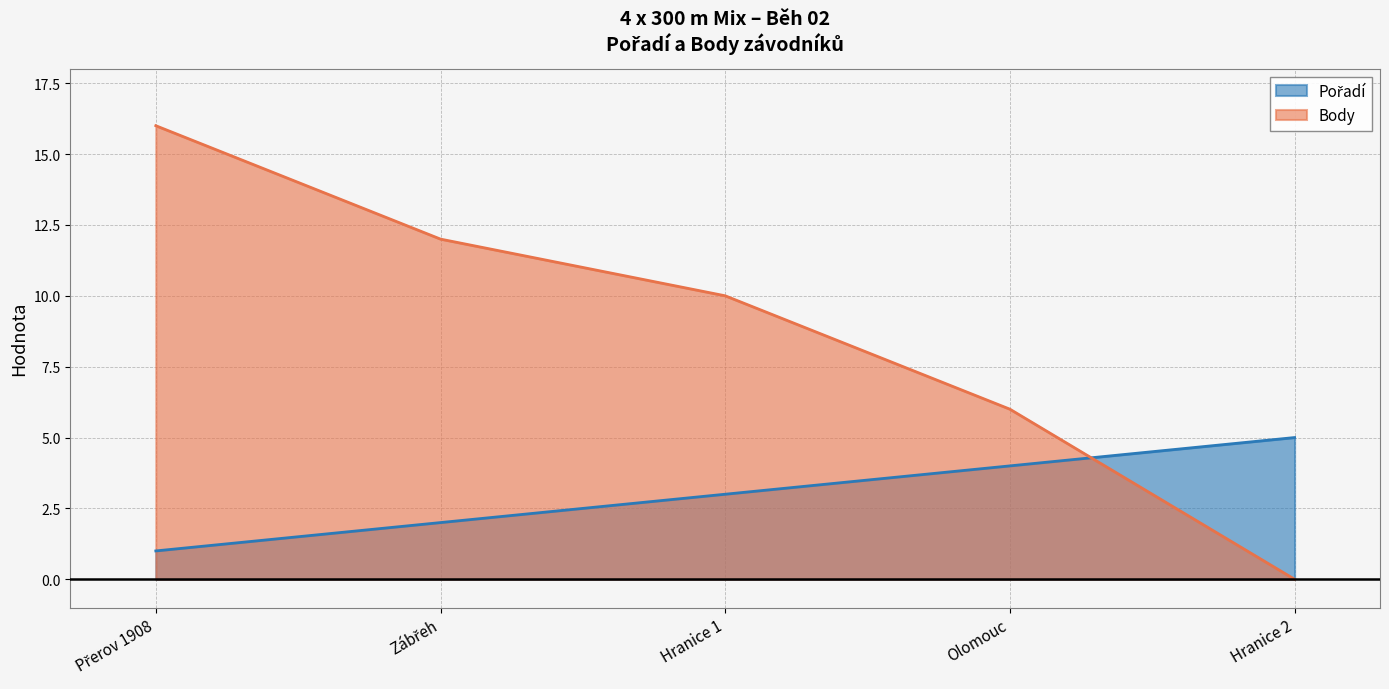

What is the average value of the Body series?

9